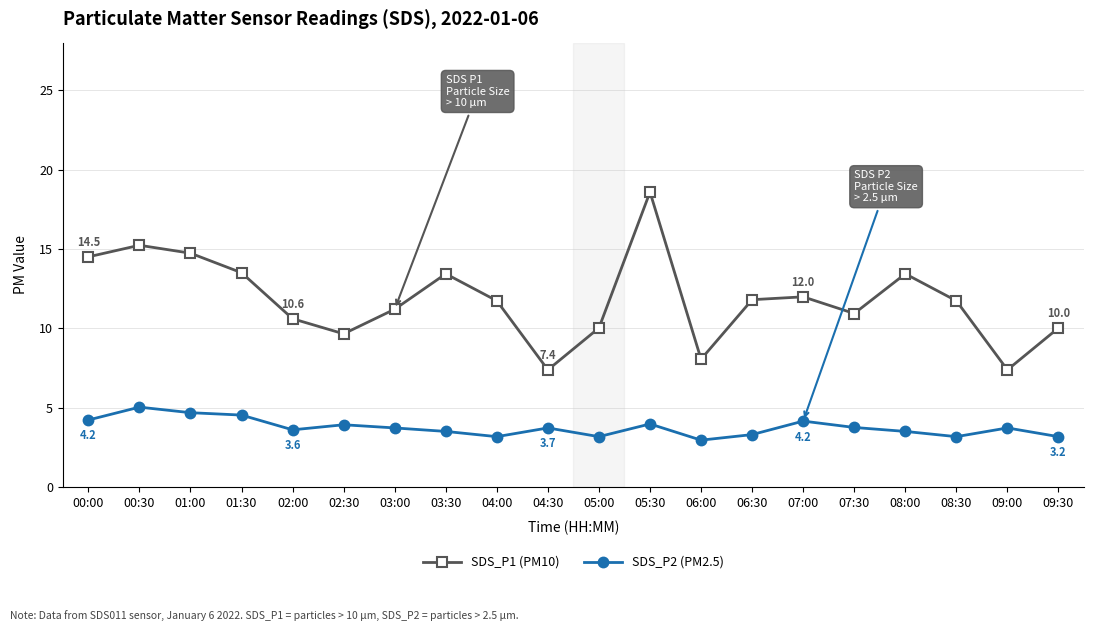

What is the greatest value displayed?

18.6